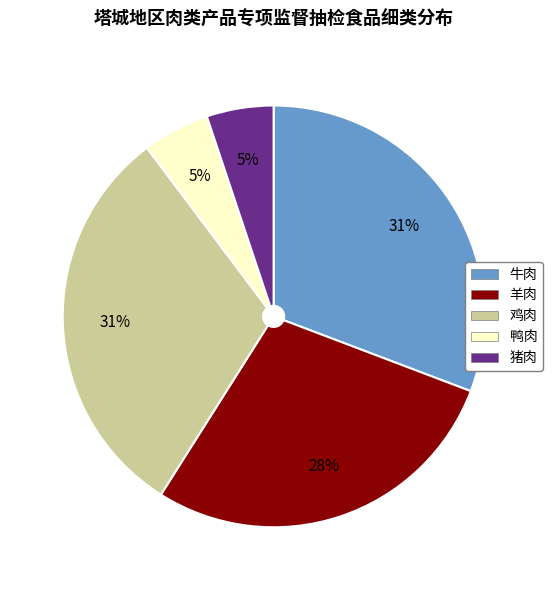

To the nearest percent, what portion does 鸡肉 represent?

31%